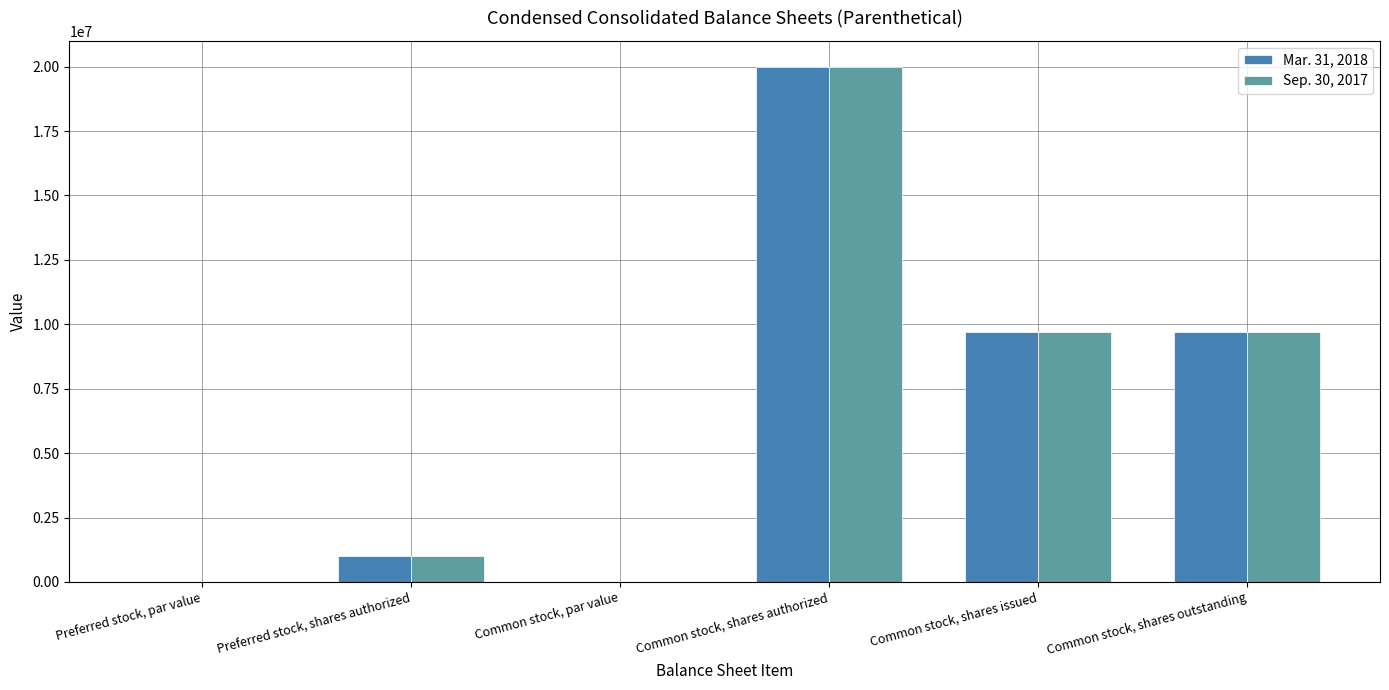

True or false: Sep. 30, 2017 has a value of 9719000.0 at Common stock, shares outstanding.

True